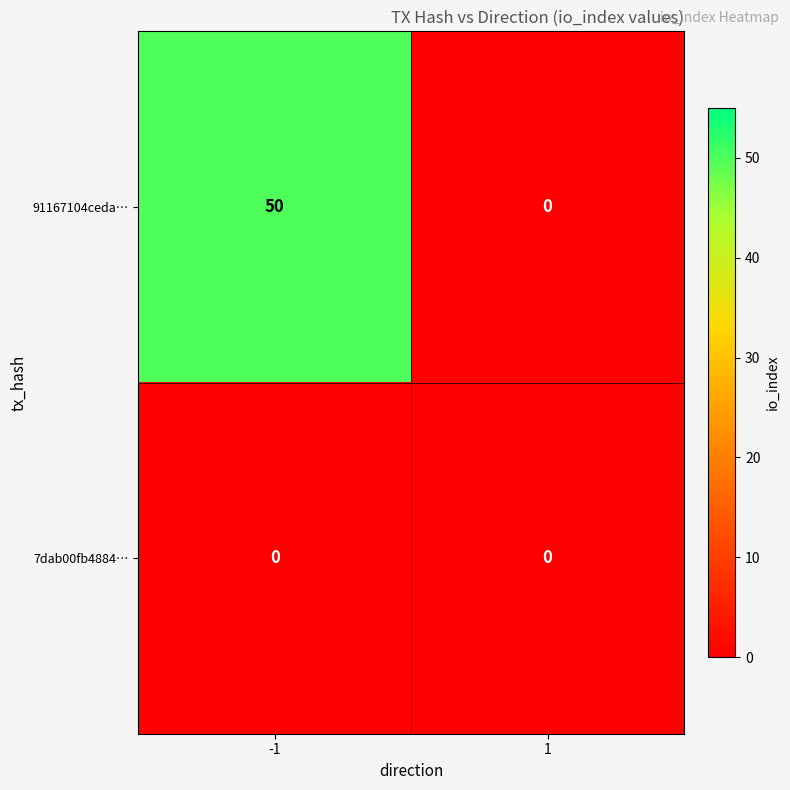

Which series changed the most between -1 and 1?

91167104ceda…